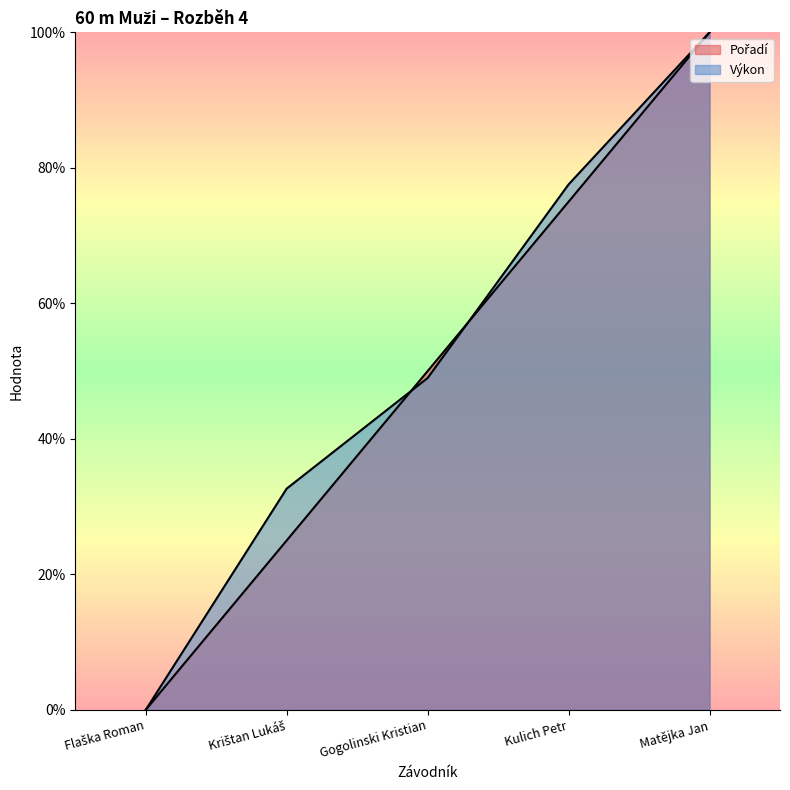

Is the value of Výkon at Flaška Roman greater than the value of Pořadí at Gogolinski Kristian?

No